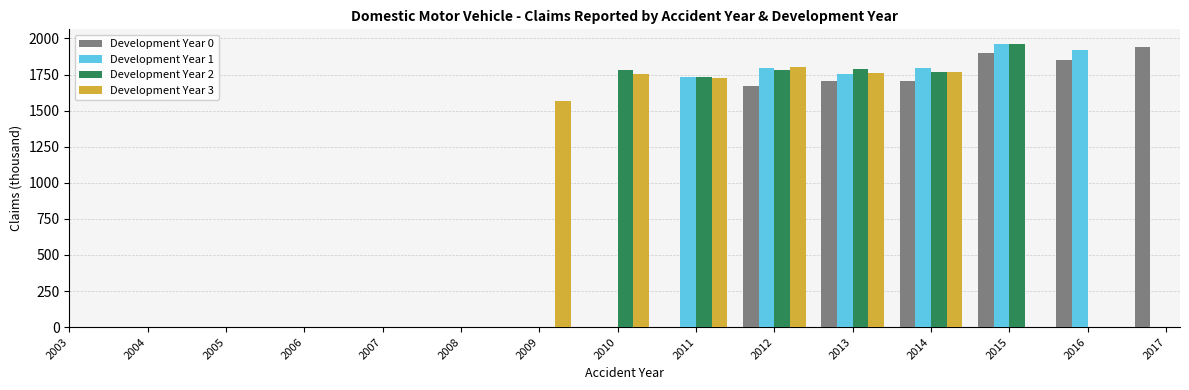

Is the value of Development Year 3 at 2009 greater than the value of Development Year 1 at 2012?

No